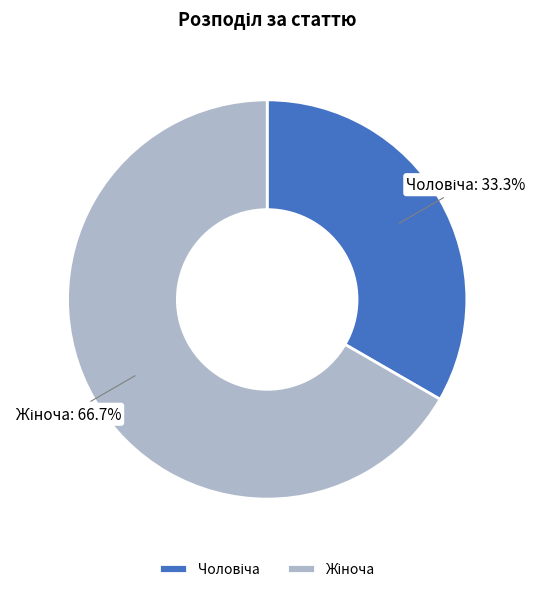

Is there any slice that represents more than half of the pie?

Yes